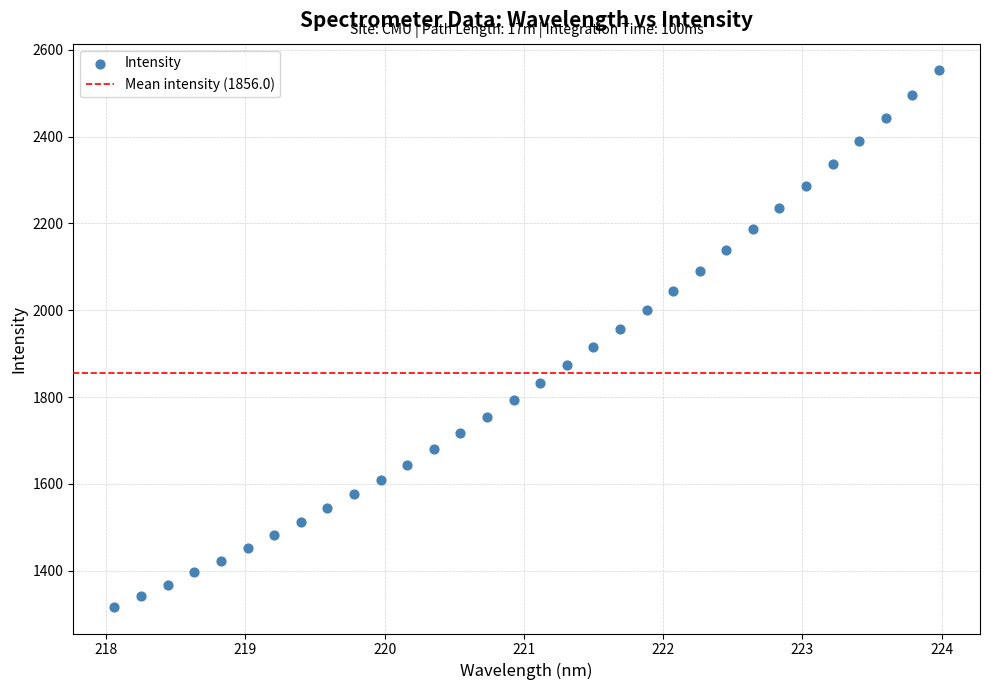

What is the range of Y values (max minus min)?

1235.0